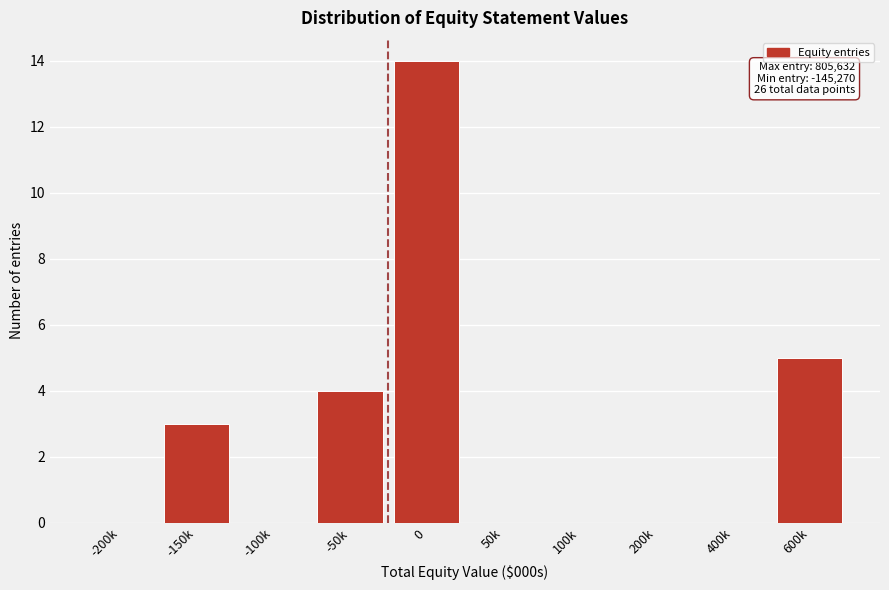

Reading right to left, extract all data points from this chart.

600k=5	400k=0	200k=0	100k=0	50k=0	0=14	-50k=4	-100k=0	-150k=3	-200k=0